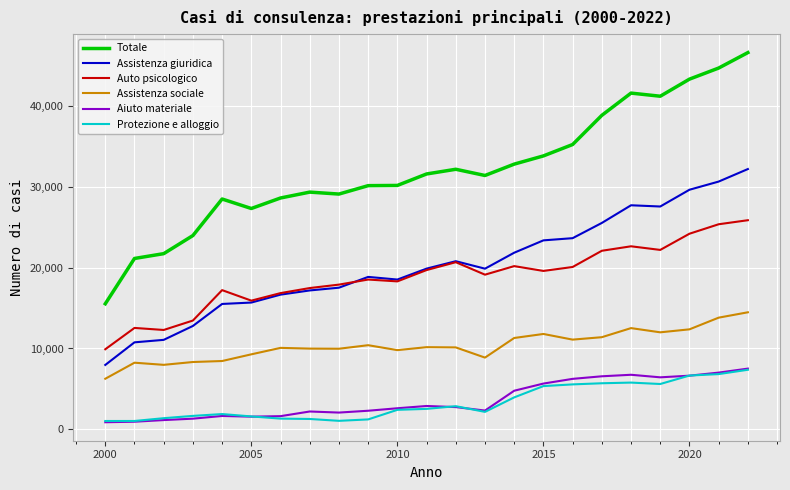

What is the minimum value shown in the chart?

891